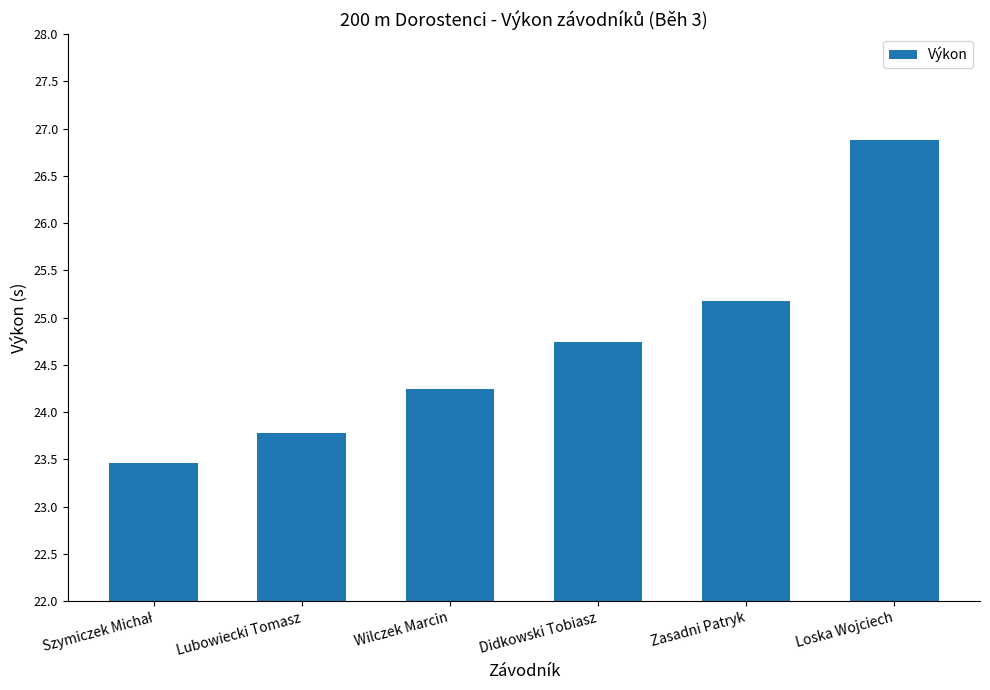

The chart shows a value of 25.2 at Zasadni Patryk. True or false?

True